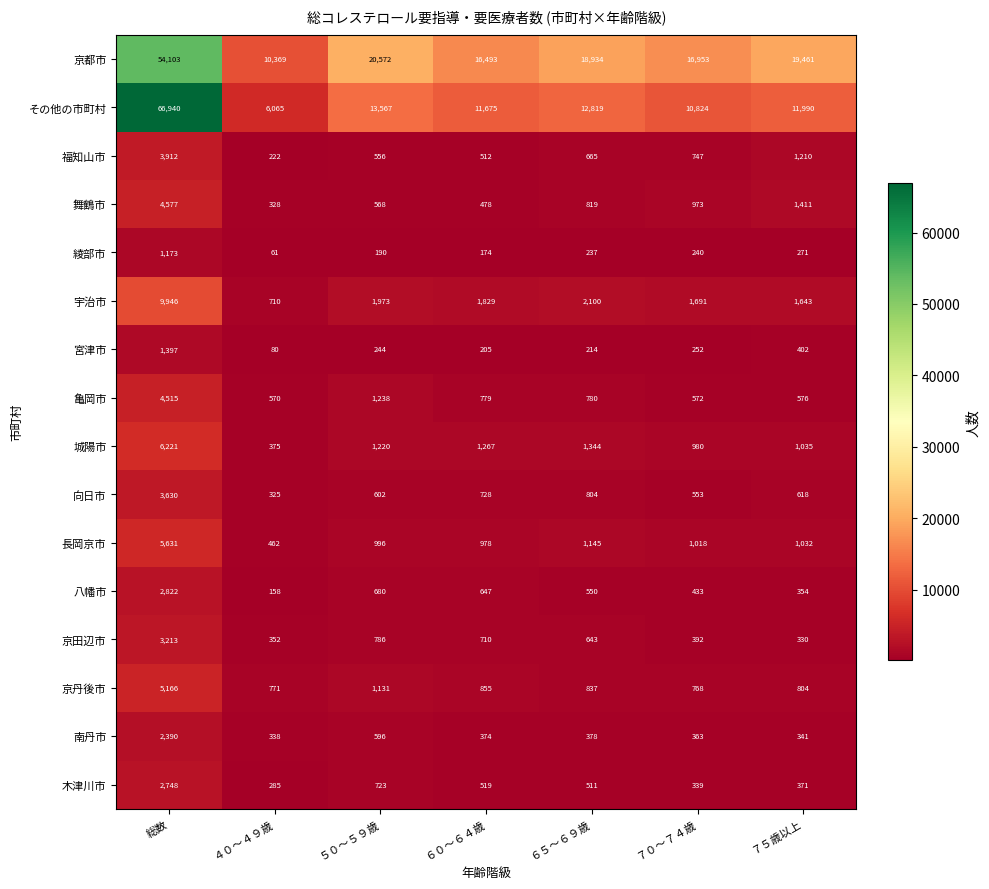

What is the minimum value for 京丹後市?

768